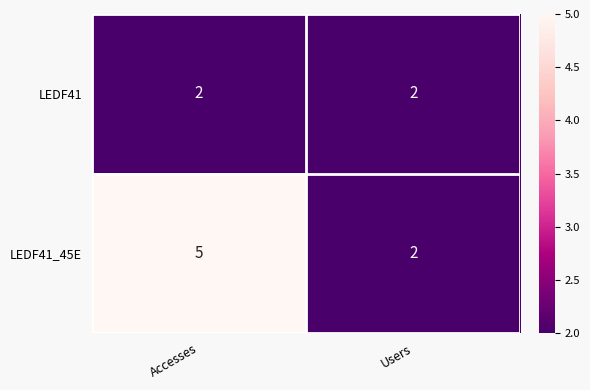

The LEDF41_45E series shows 5 at Accesses. True or false?

True